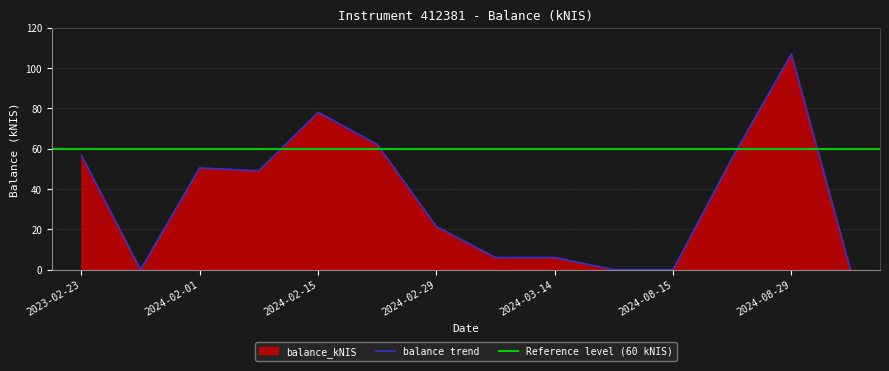

Where is the first local minimum?

2023-03-02